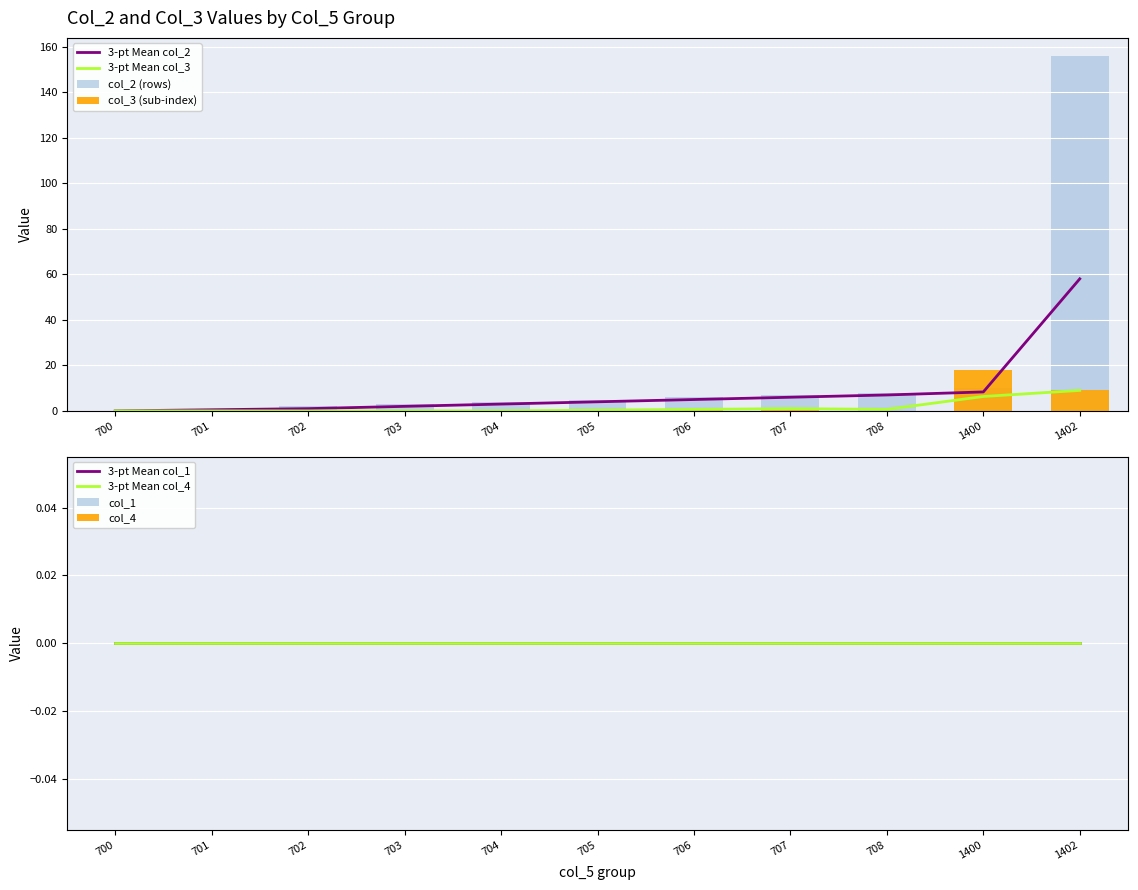

What is the value of the col_3 bar at the 11th from the left?

9